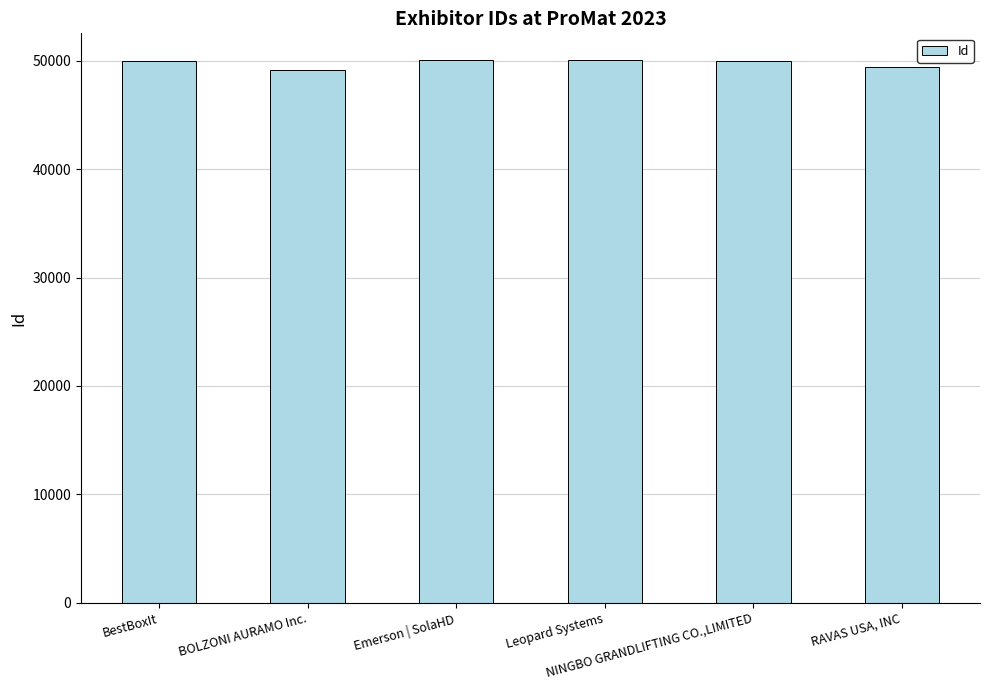

What is the sum of the values at BOLZONI AURAMO Inc. and Emerson | SolaHD?

99217